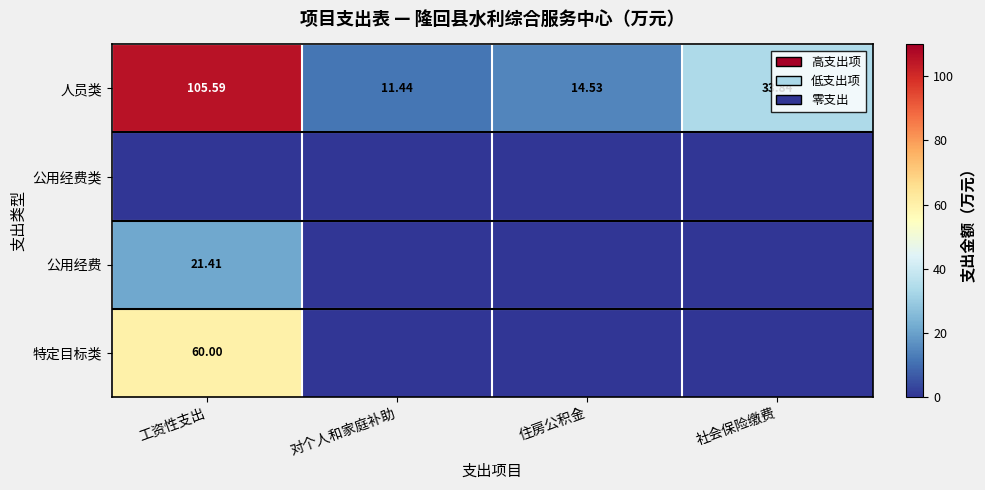

At which label does 人员类 reach its peak?

工资性支出